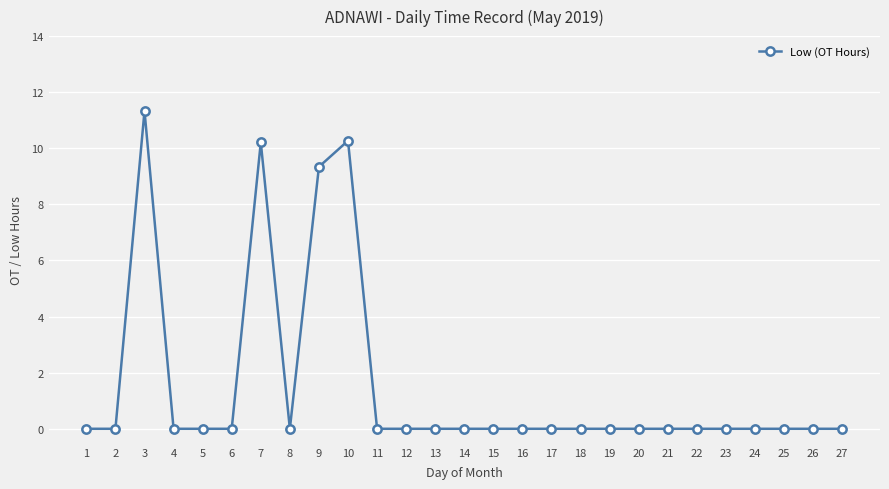

What is the value of the 7th point from the left?

10.2